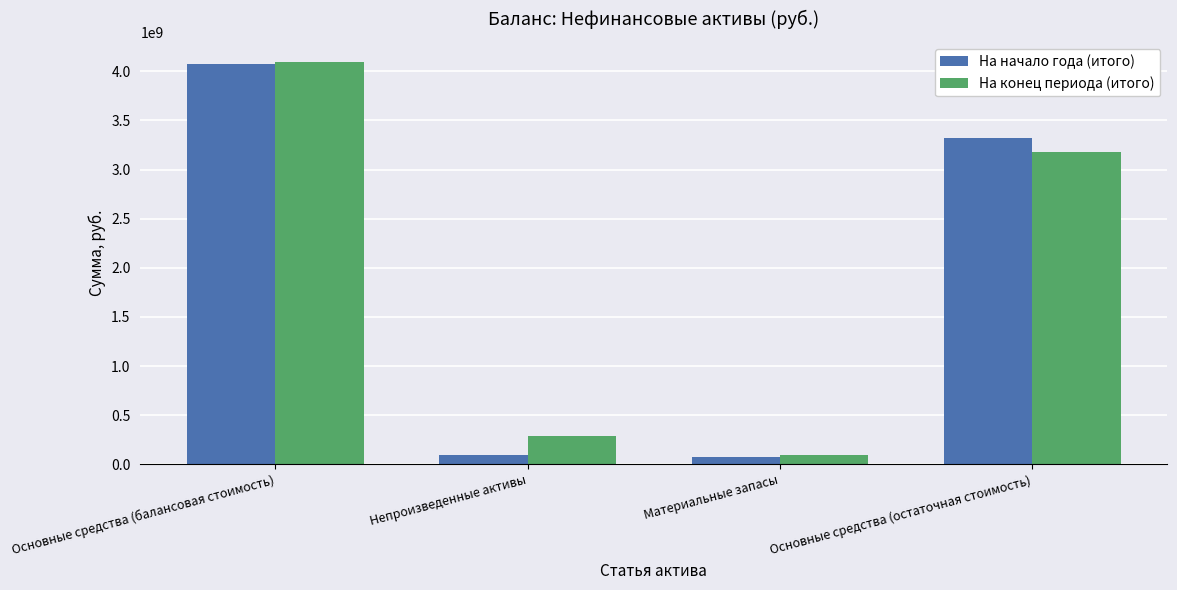

What is the difference between the highest and lowest values at Основные средства (остаточная стоимость)?

133088525.2